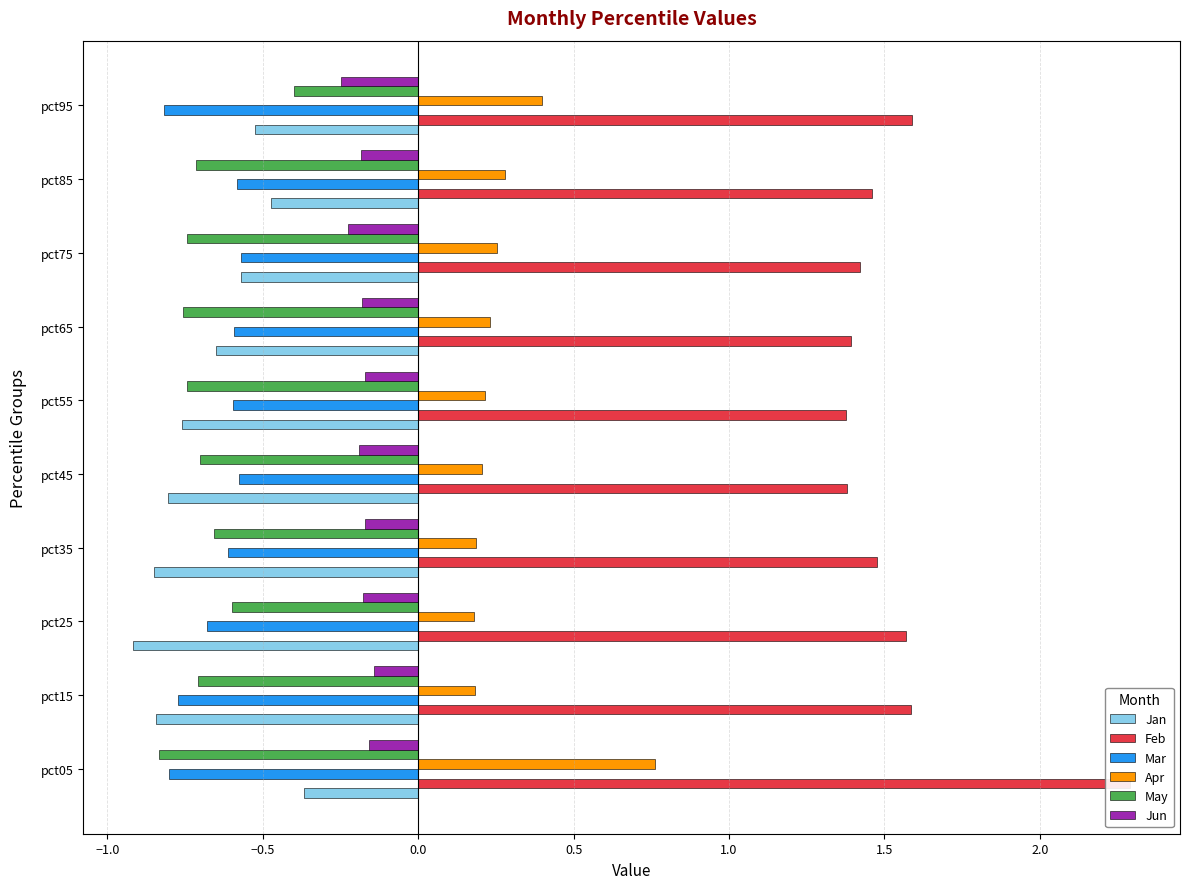

What is the sum of all Mar values?

-6.6